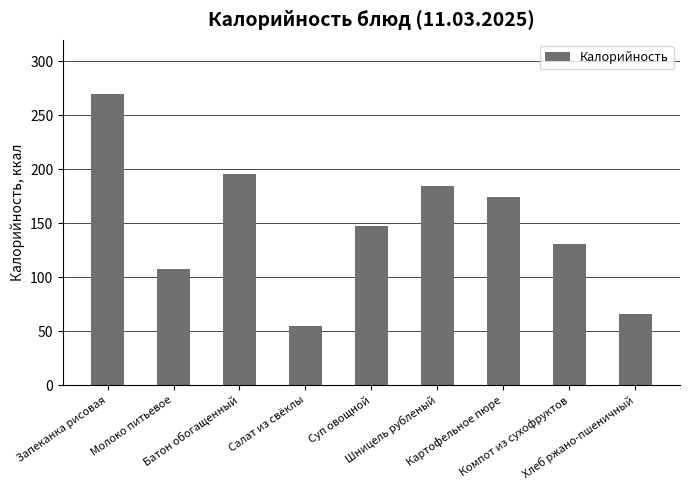

The chart shows a value of 269.5 at Запеканка рисовая. True or false?

True